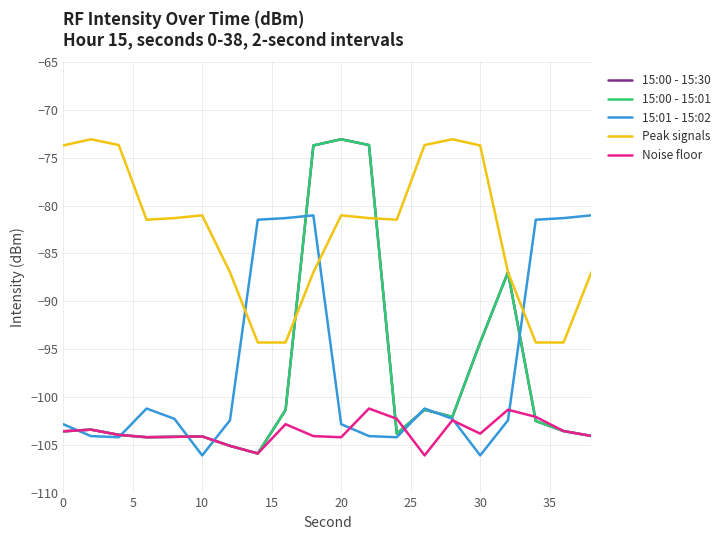

In 15:01 - 15:02, how many points are lower than both neighbors (excluding endpoints)?

4